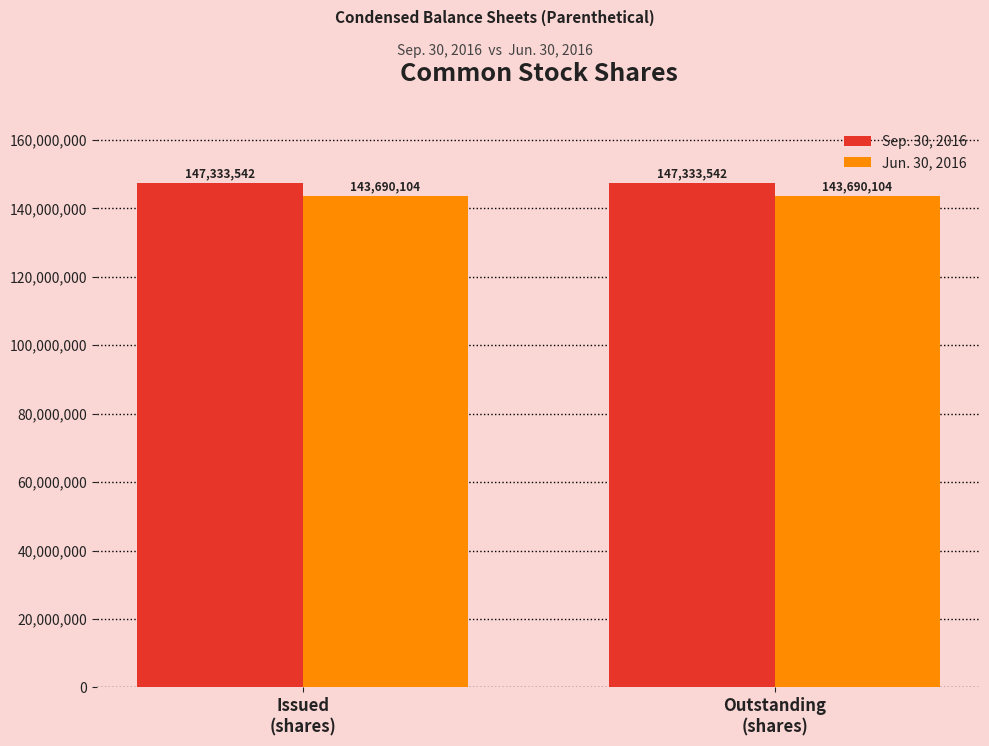

List the series in order of their peak value, lowest first.

Jun. 30, 2016, Sep. 30, 2016